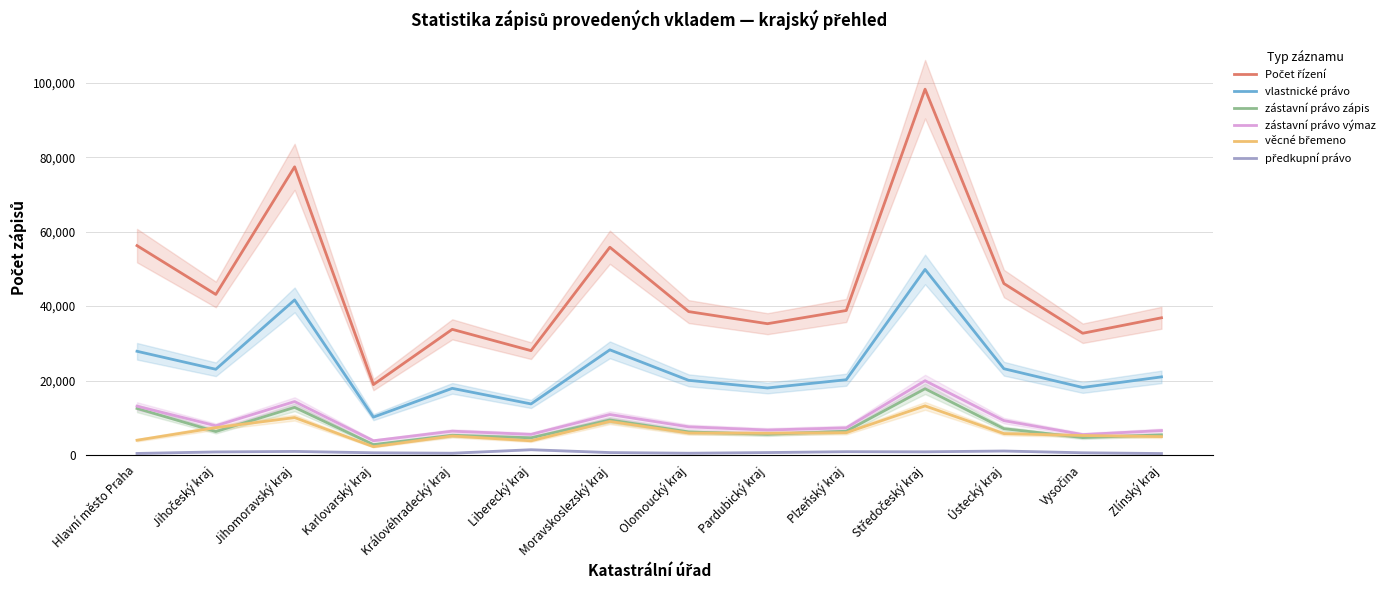

What is the sum of the Počet řízení values at Zlínský kraj and Olomoucký kraj?

75385